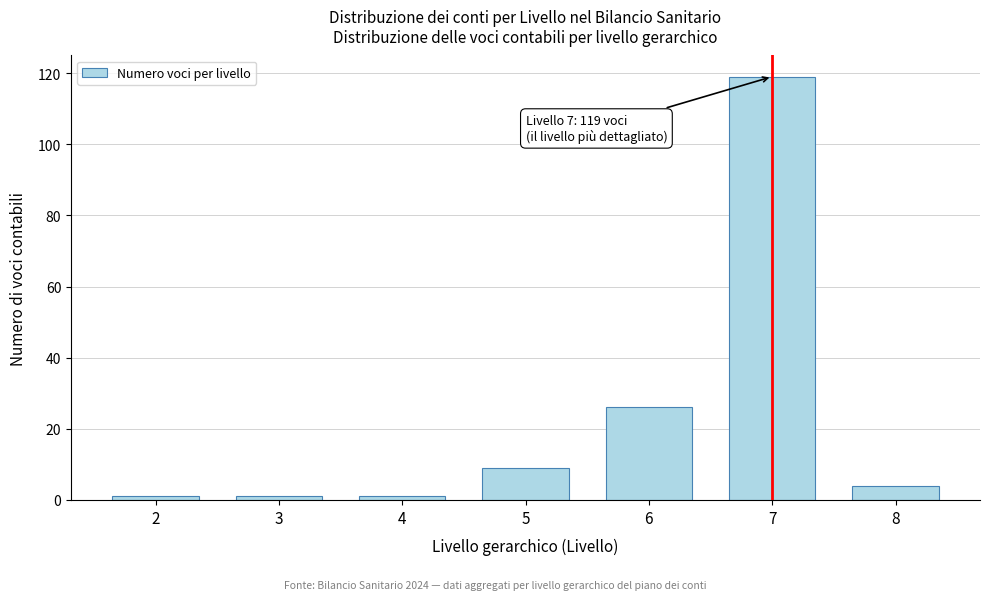

Reading left to right, list all the values displayed in this chart.

2=1	3=1	4=1	5=9	6=26	7=119	8=4